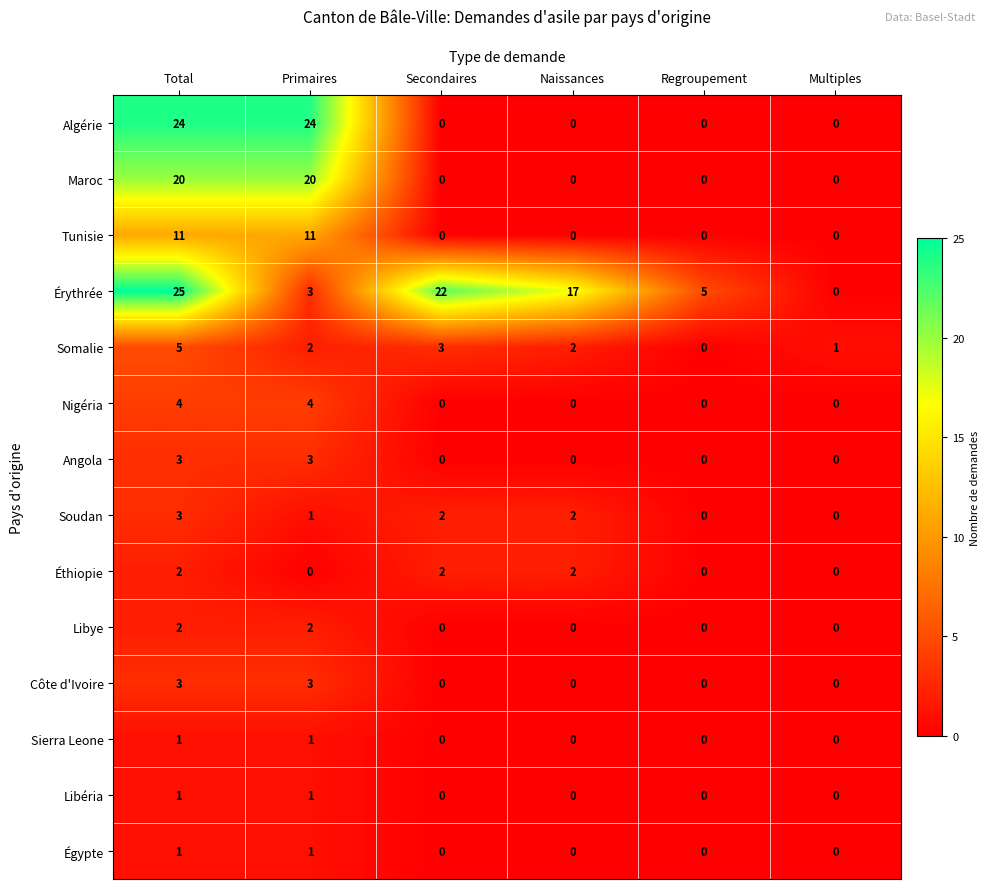

Count the Libye values in the range 0 to 2.

6